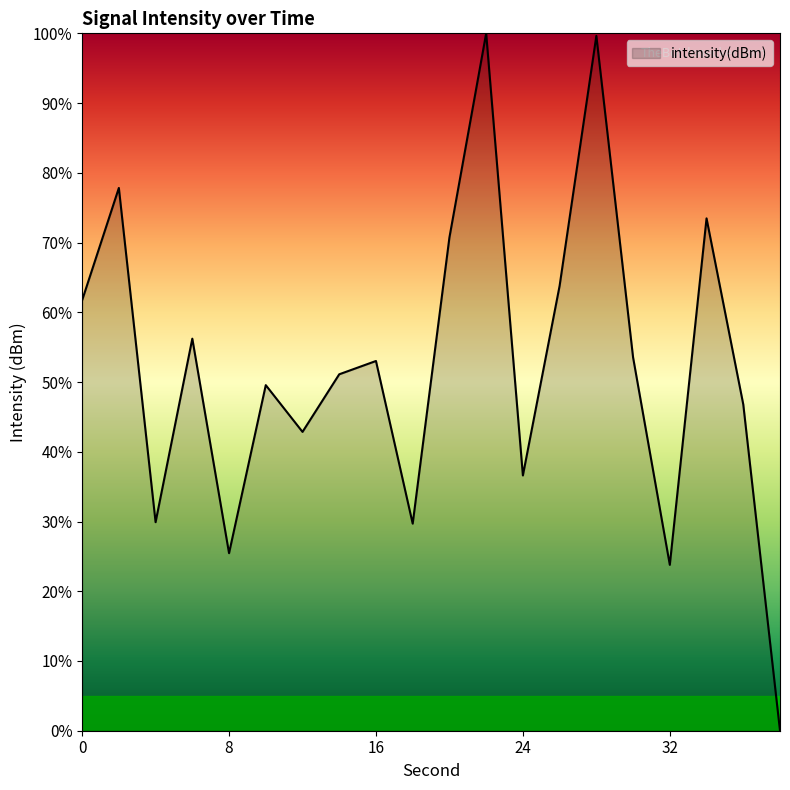

What is the value of the 17th point from the left?

23.8